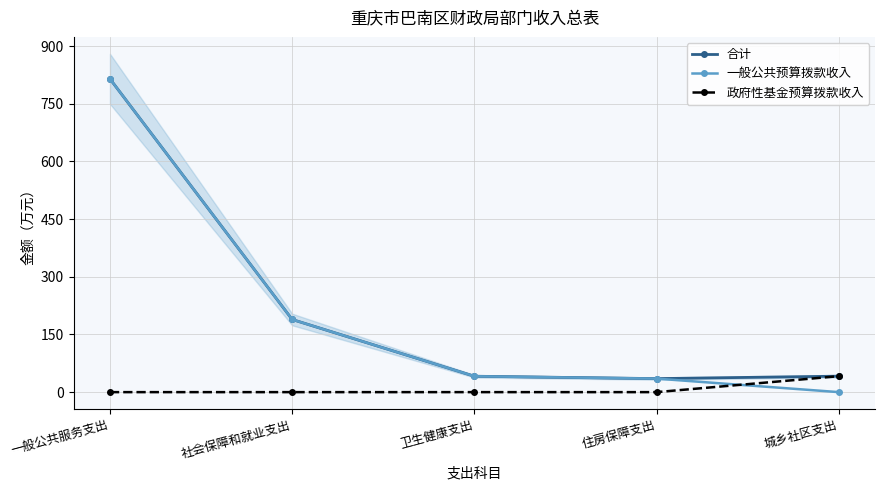

Reading left to right, transcribe all the data shown in this chart.

合计: 一般公共服务支出=814.6	社会保障和就业支出=188.9	卫生健康支出=41.3	住房保障支出=35.1	城乡社区支出=41.5
一般公共预算拨款收入: 一般公共服务支出=814.6	社会保障和就业支出=188.9	卫生健康支出=41.3	住房保障支出=35.1	城乡社区支出=0.0
政府性基金预算拨款收入: 一般公共服务支出=0.0	社会保障和就业支出=0.0	卫生健康支出=0.0	住房保障支出=0.0	城乡社区支出=41.5